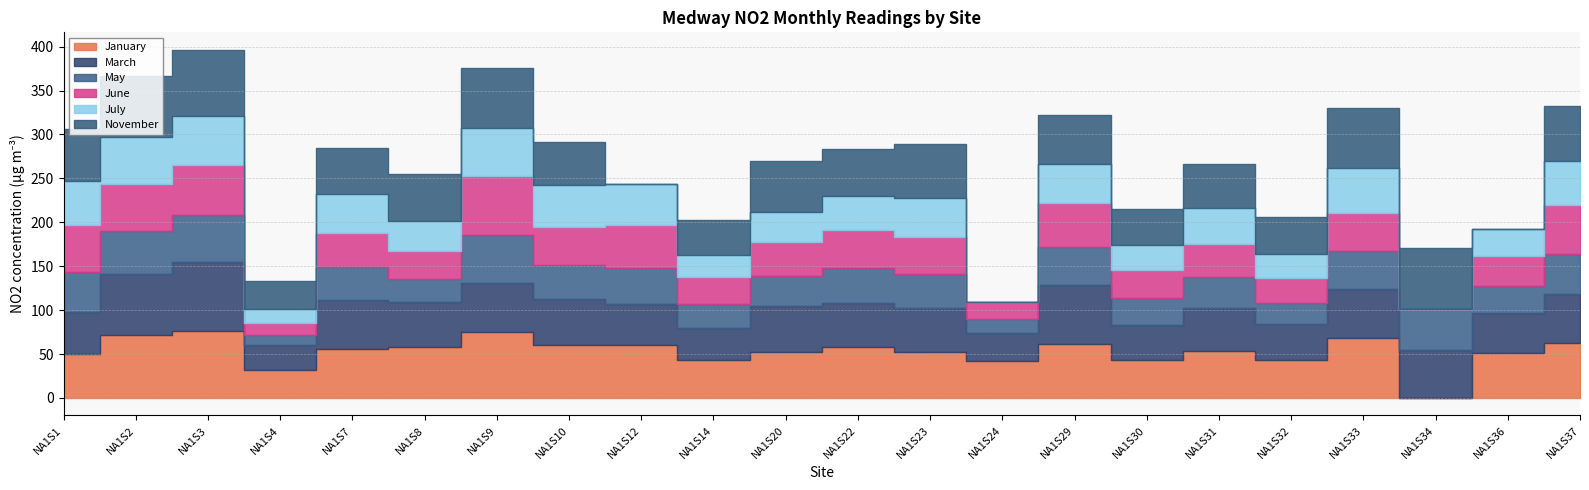

True or false: June and November intersect in this chart.

True